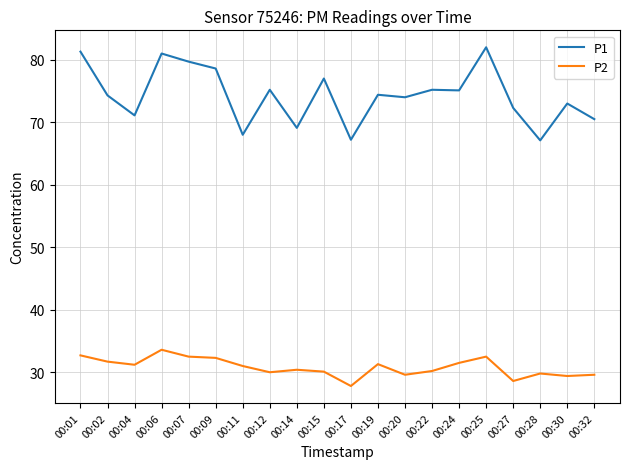

What is the sum of the P1 values at 00:04 and 00:06?

152.1